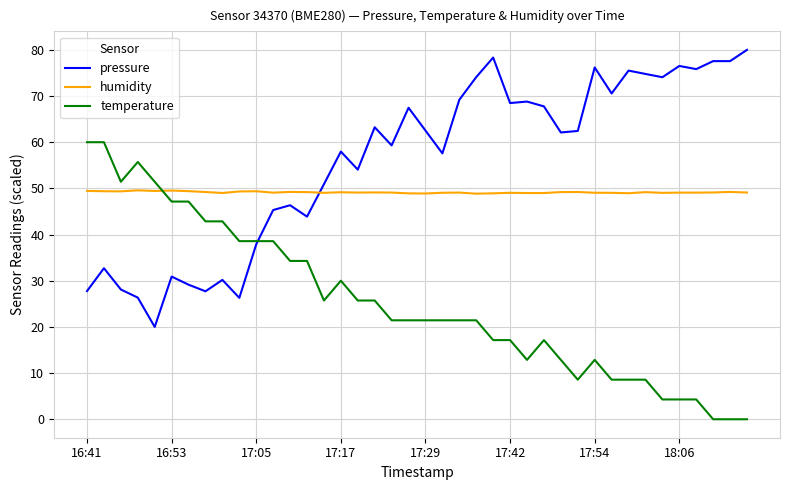

How many intersections are there between temperature and humidity?

1